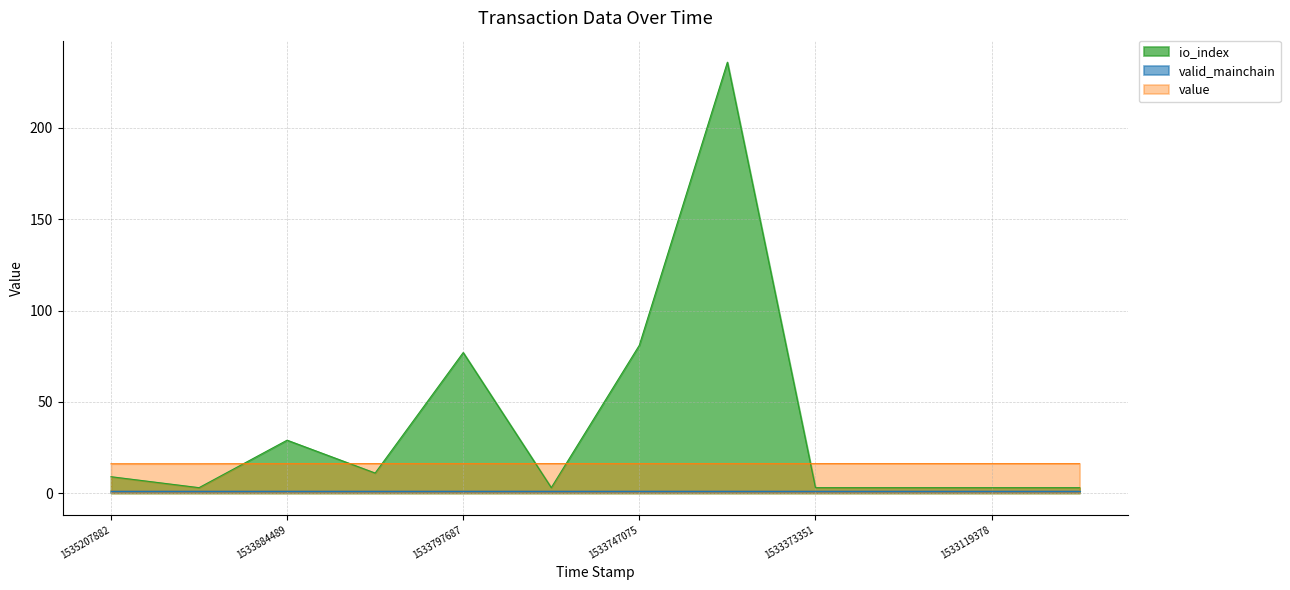

At which label does io_index reach its minimum?

1534734687